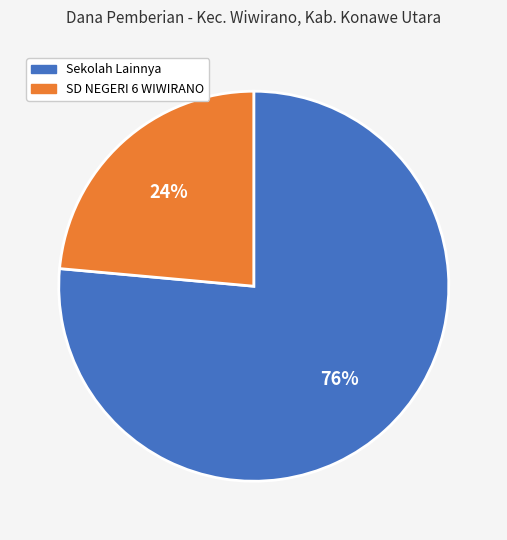

To the nearest percent, what is the average slice percentage?

50%